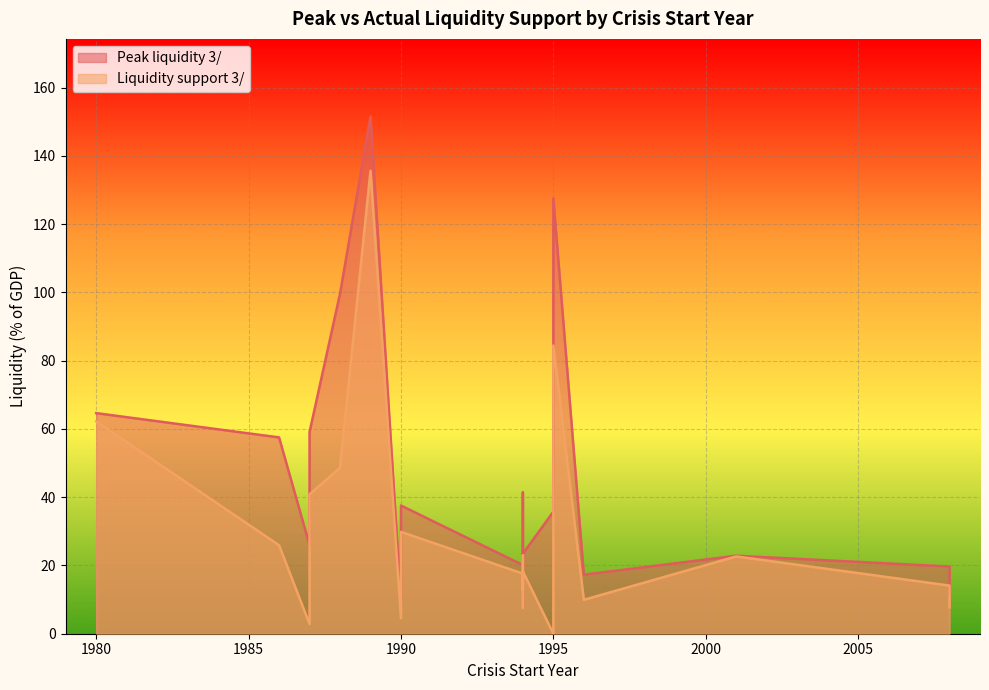

Which series has the largest total across all categories?

Peak liquidity 3/